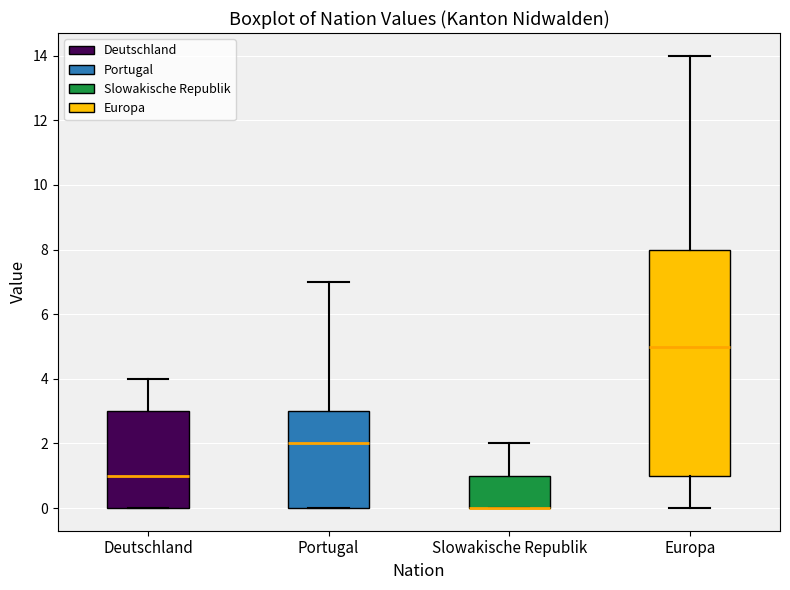

Reading left to right, transcribe this box plot: for each box, give where its median line is, the range the box spans, and where its two whiskers end, as read against the y-axis. The values are not printed on the chart, so give them approximately, as read against the axis.

Deutschland: median 1, box 0 to 3, whiskers 0 to 4
Portugal: median 2, box 0 to 3, whiskers 0 to 7
Slowakische Republik: median 0 (drawn on the box's lower edge), box 0 to 1, whiskers 0 to 2
Europa: median 5, box 1 to 8, whiskers 0 to 14